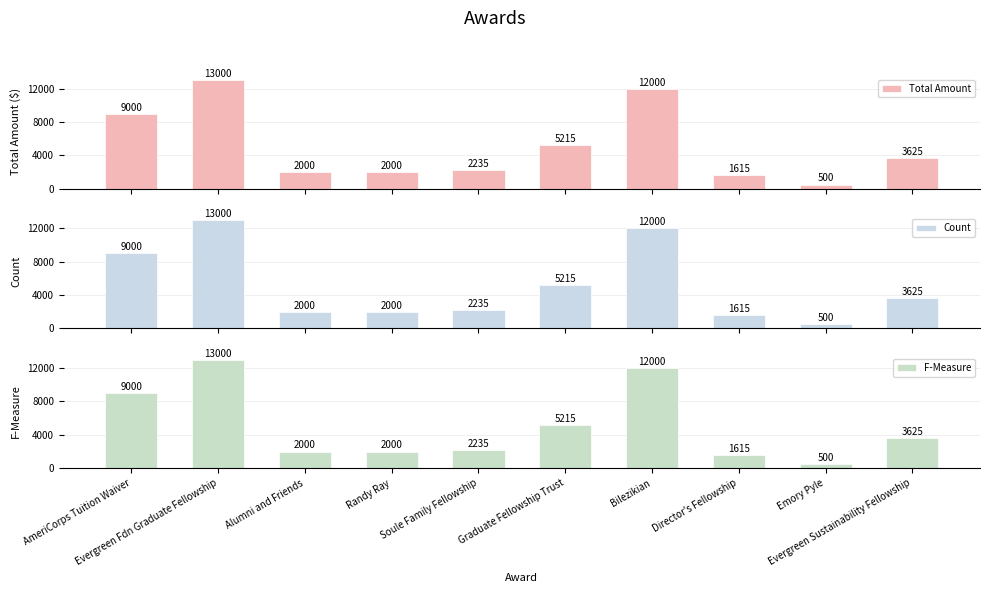

Which series has the largest range (max minus min)?

Total Amount